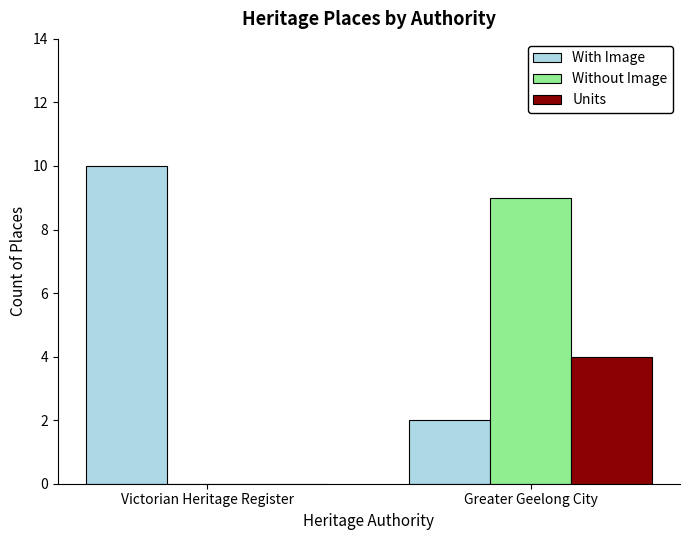

Reading left to right, what are all the values shown in this chart?

With Image: 10	2
Without Image: 0	9
Units: 0	4